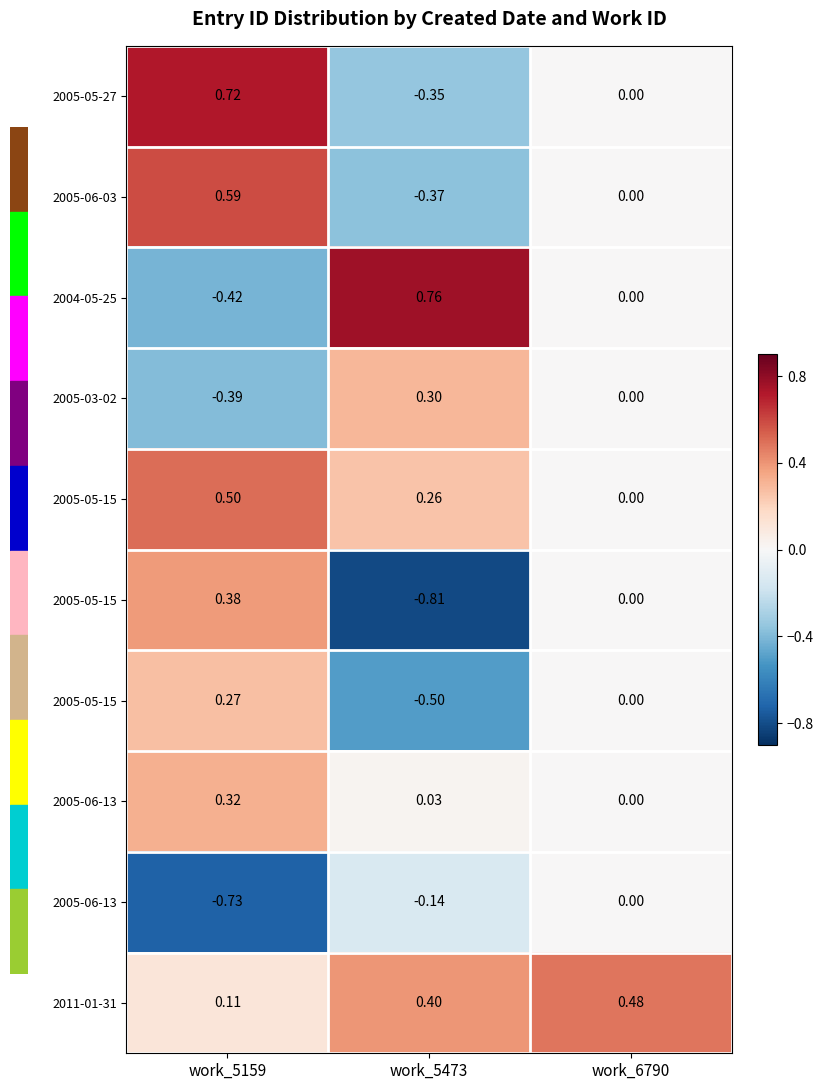

How many data points does each series have?

3